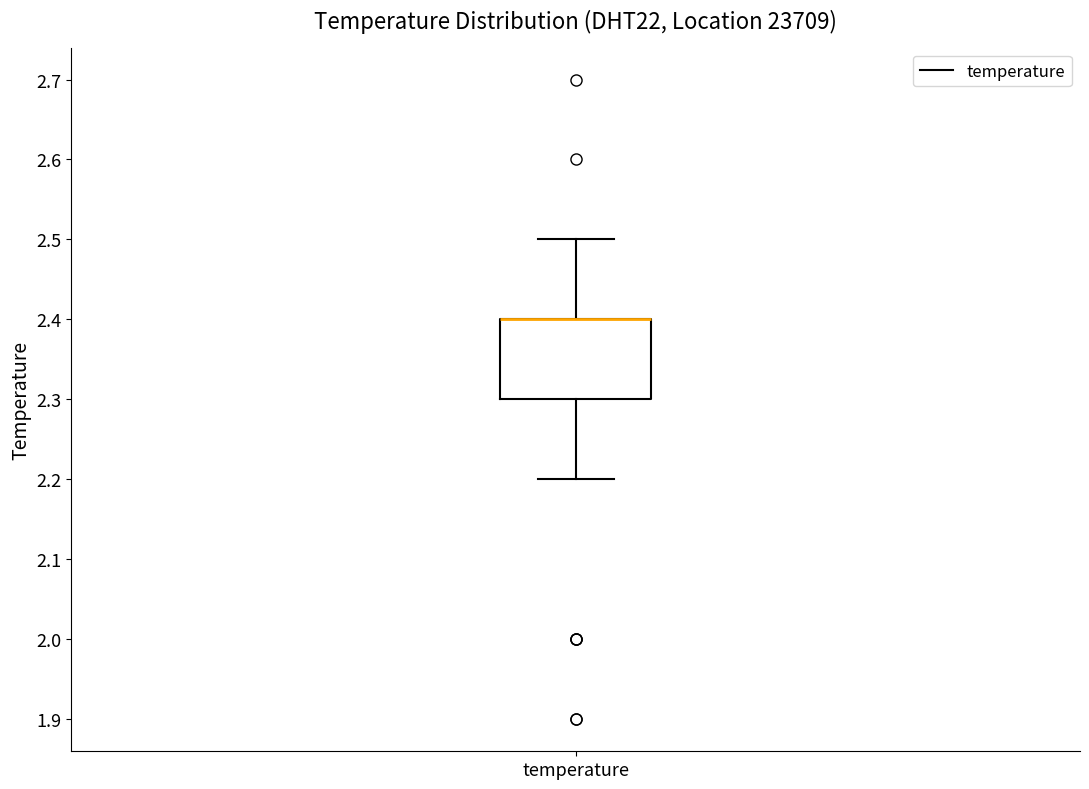

Where does the upper whisker of the box for temperature end on the y-axis? The values are not printed on the chart, so give them approximately, as read against the axis.

2.5